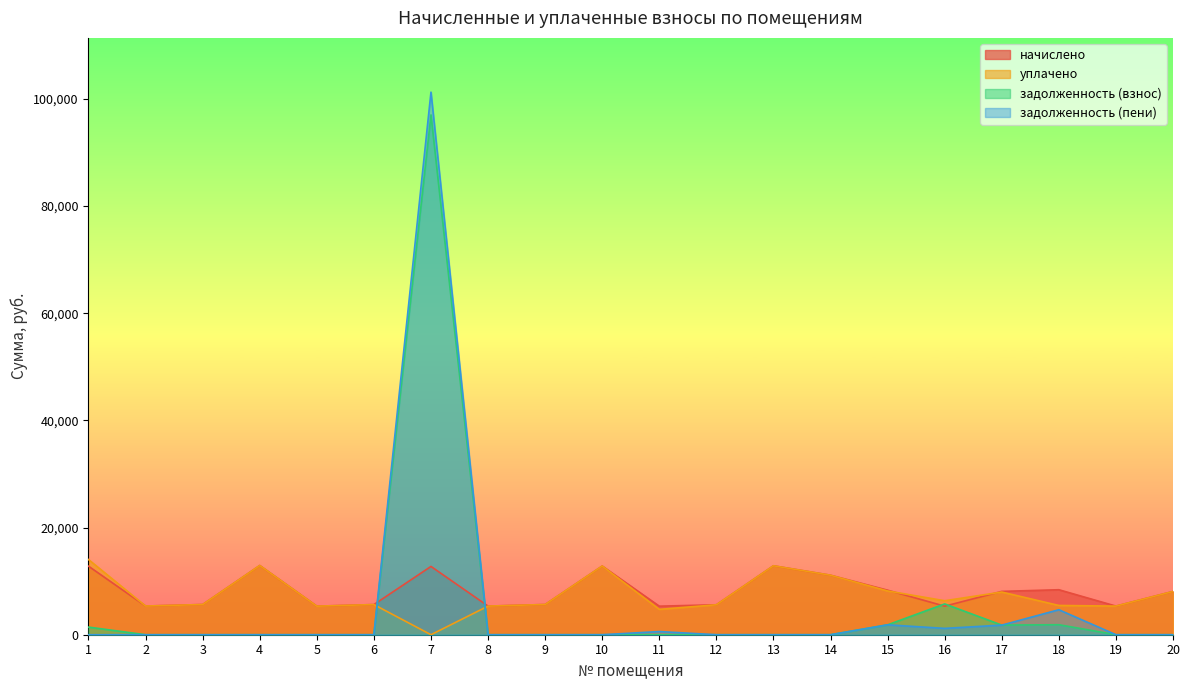

How many positive values does the задолженность (взнос) series have?

6